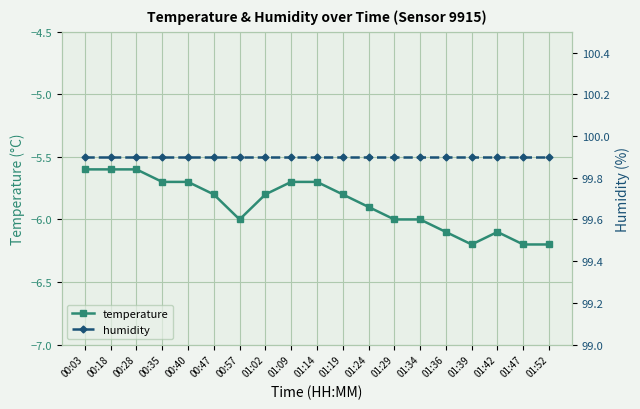

What is the label of the 14th point from the right?

00:47